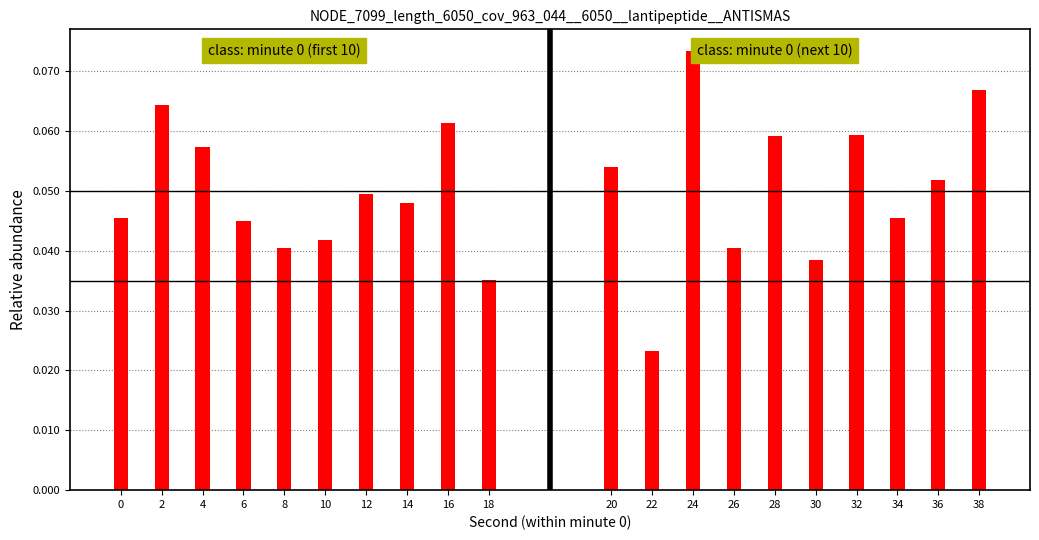

Which has a higher value, 14 or 8?

14